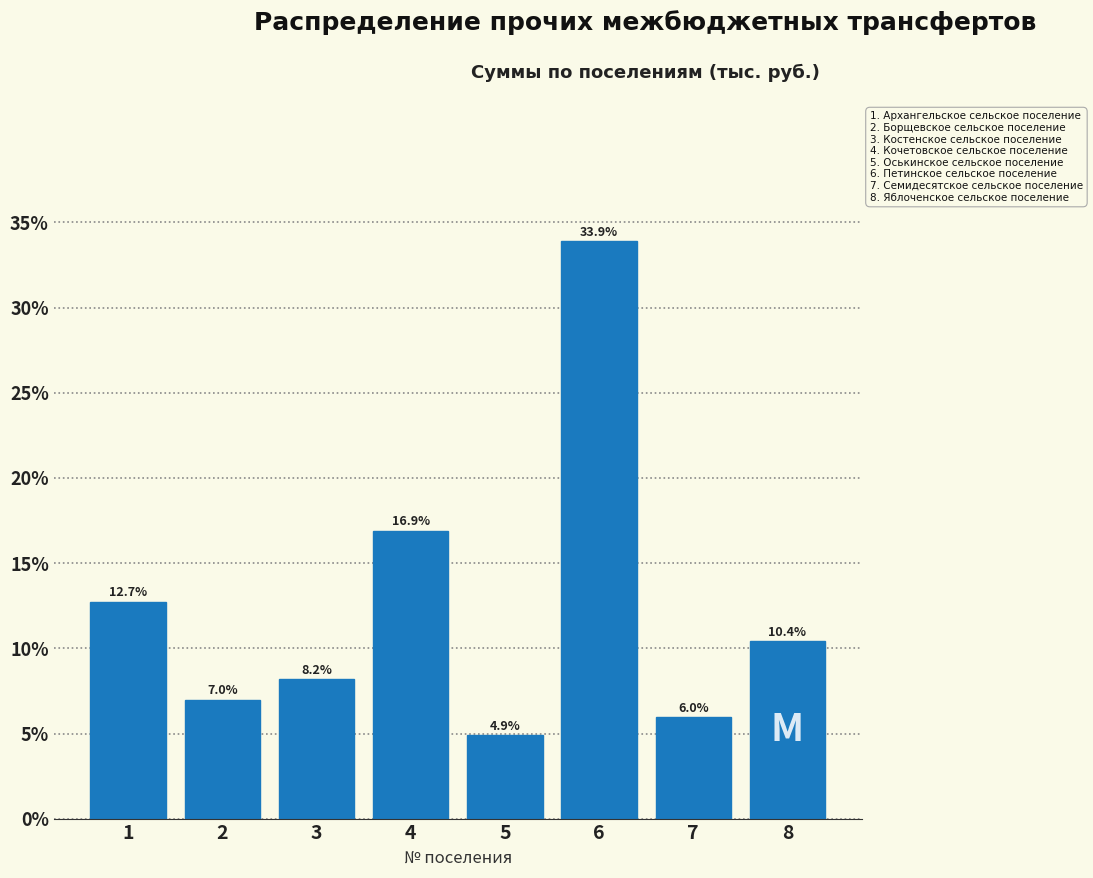

Reading left to right, what are all the values shown in this chart?

12.7	7.0	8.2	16.9	4.9	33.9	6.0	10.4